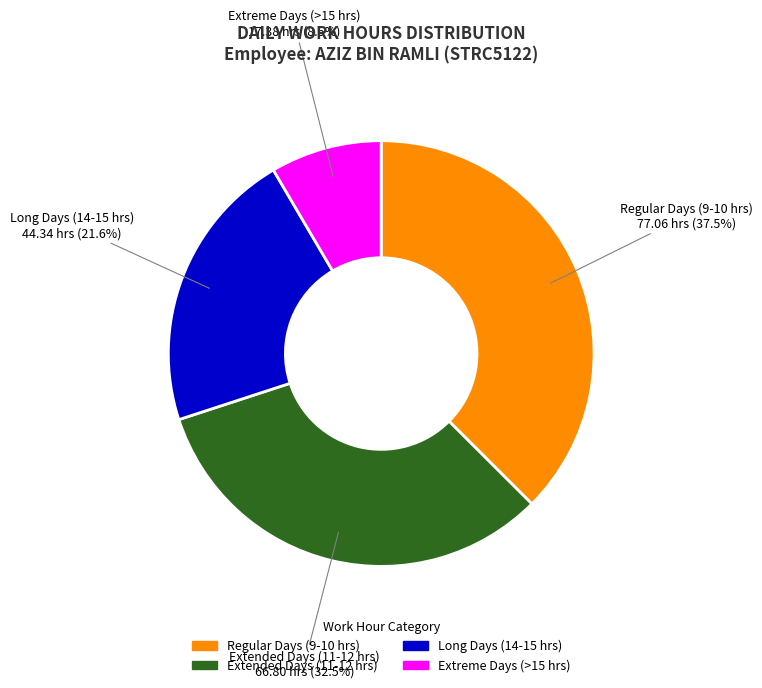

Is there a majority slice in this chart?

No